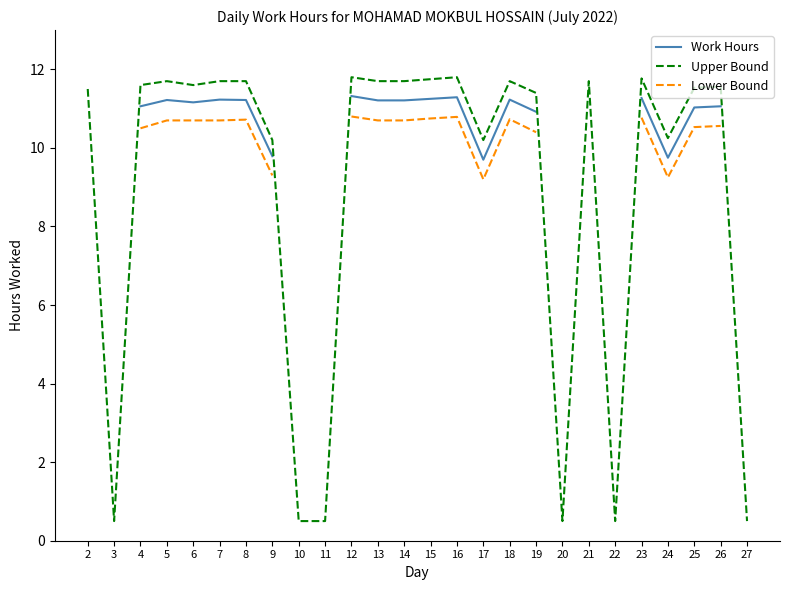

What is the highest value of the Upper Bound series?

11.8